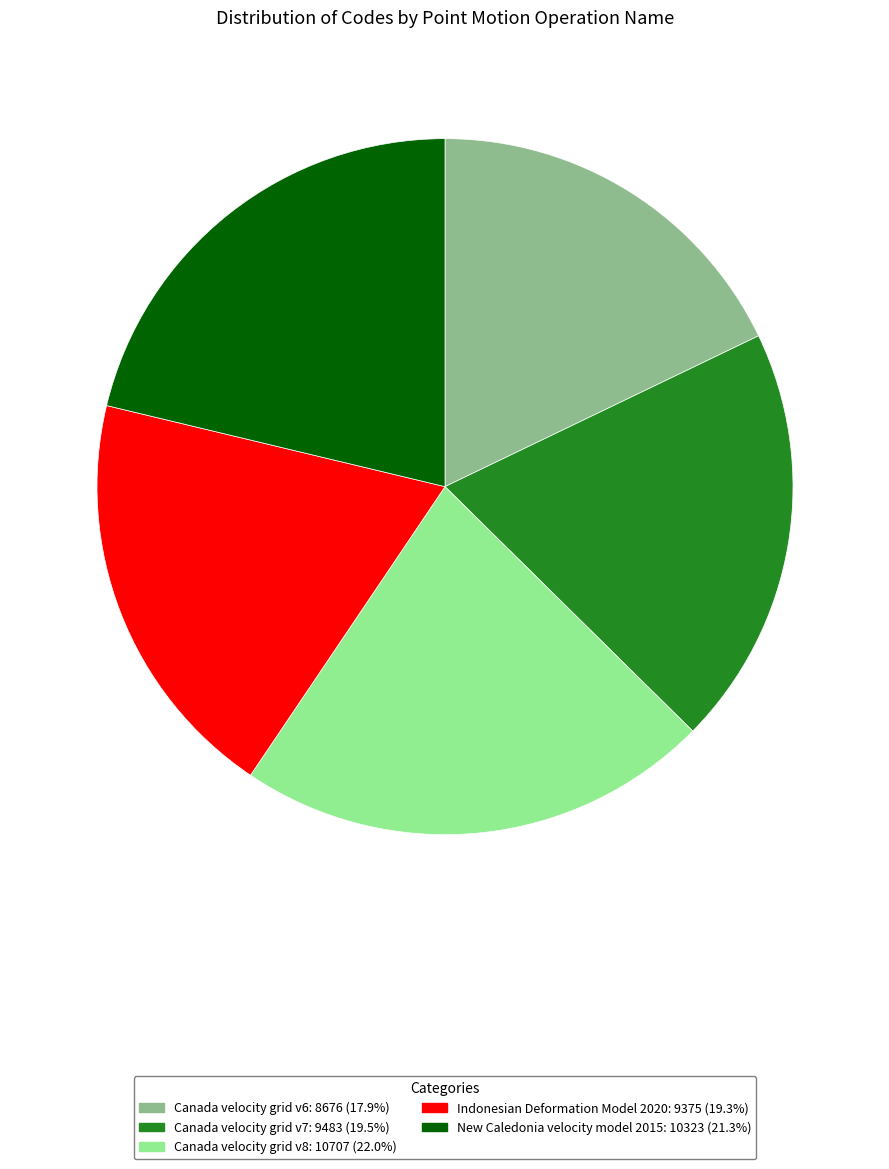

What is the largest slice in the pie chart?

Canada velocity grid v8